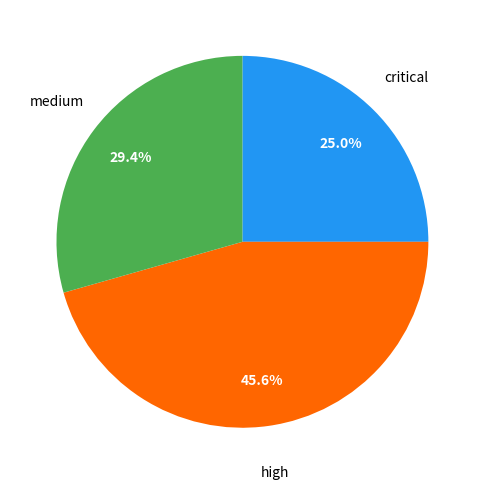

Is there a majority slice in this chart?

No